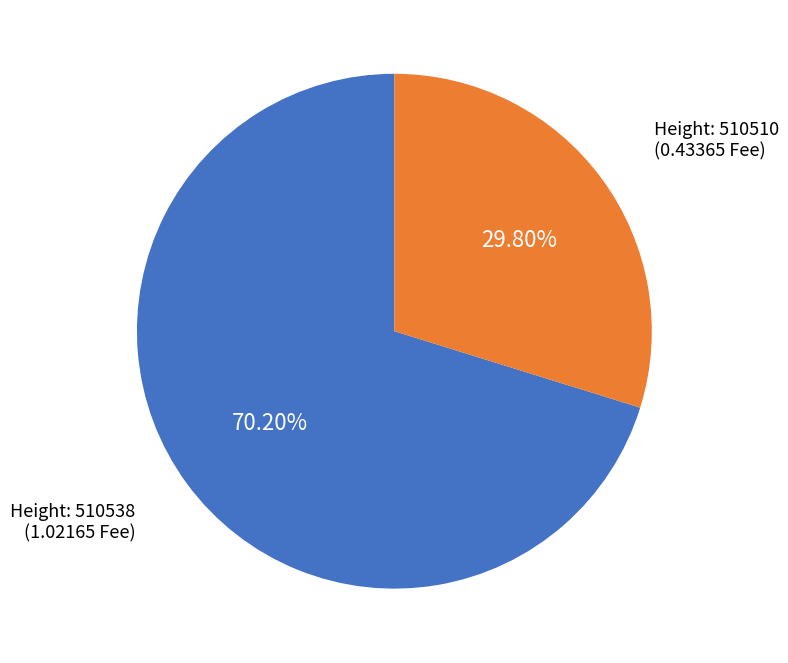

Is there a majority slice in this chart?

Yes